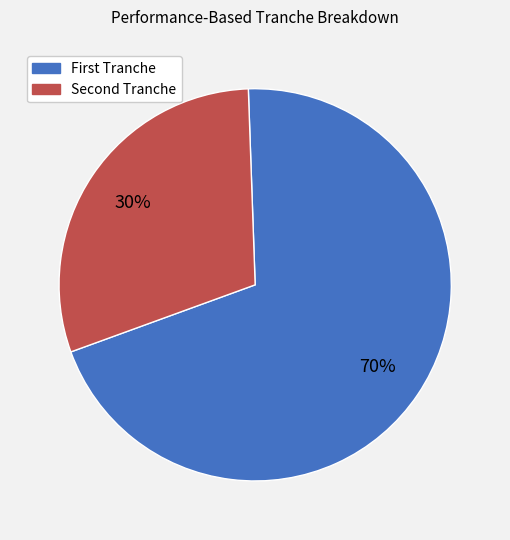

Which category has the smallest portion of the pie?

Second Tranche